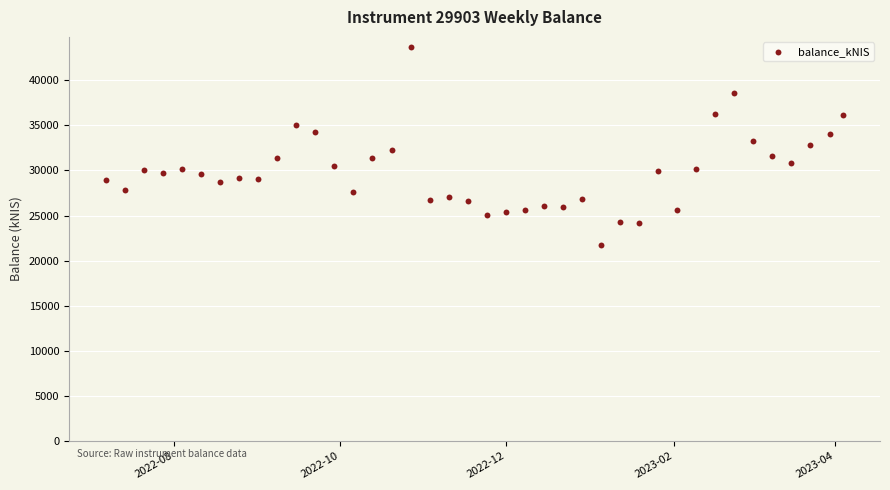

What is the range of Y values (max minus min)?

22006.3